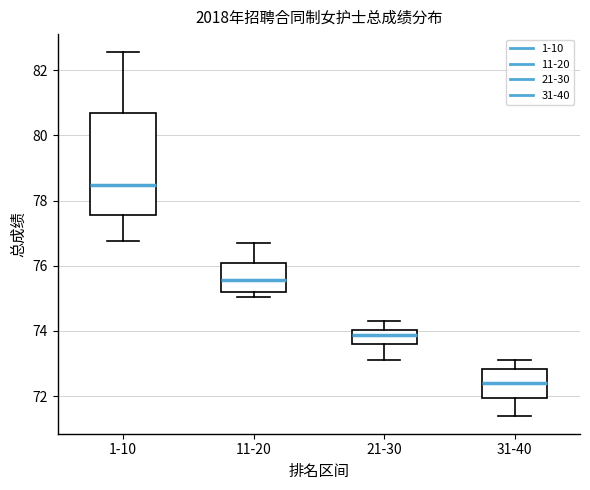

Which box has the lowest median line?

31-40